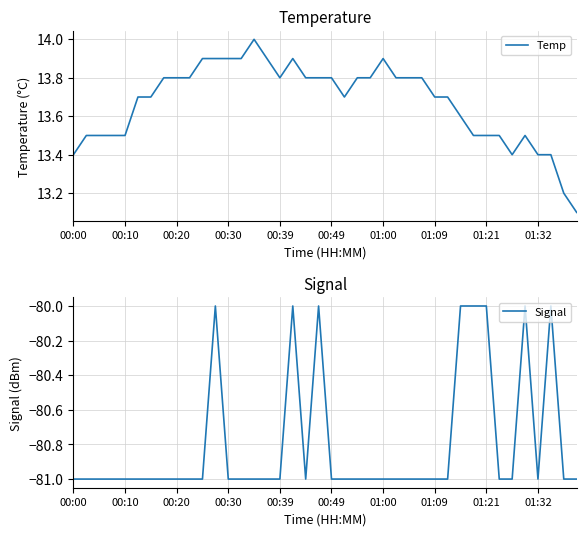

What is the lowest value of the Temp series?

13.1